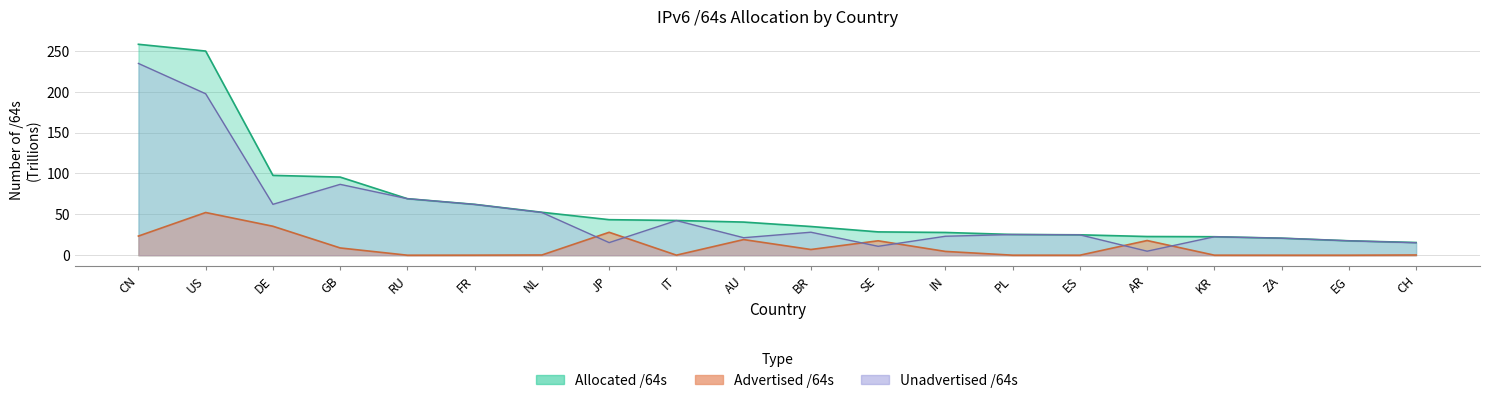

What value does the Advertised /64s series have at CN?

23.4